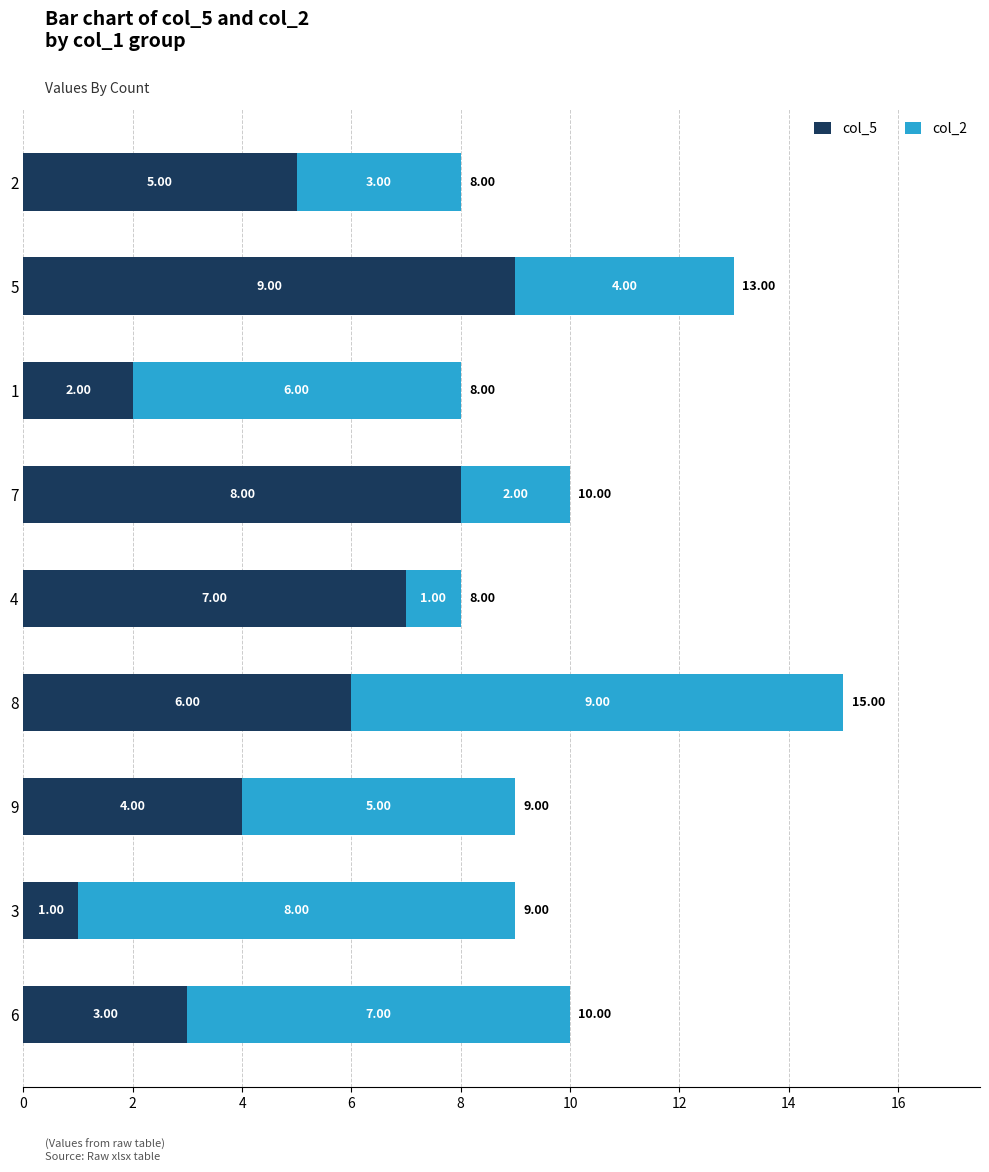

Count the number of categories in the chart.

9